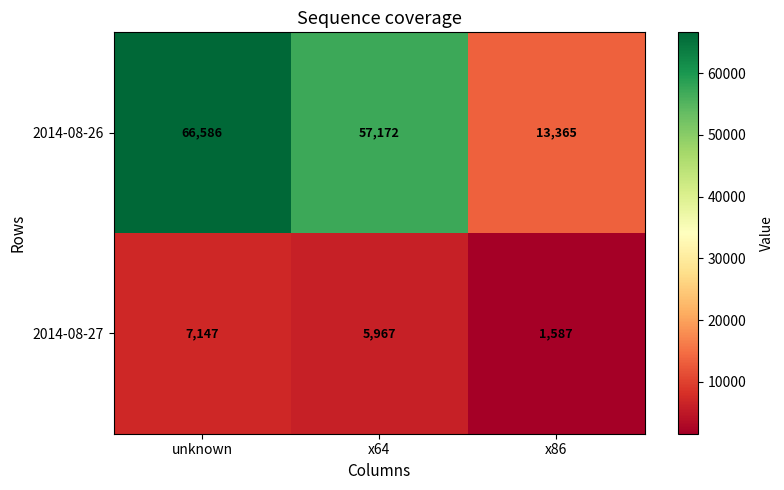

Which series has the largest range (max minus min)?

2014-08-26